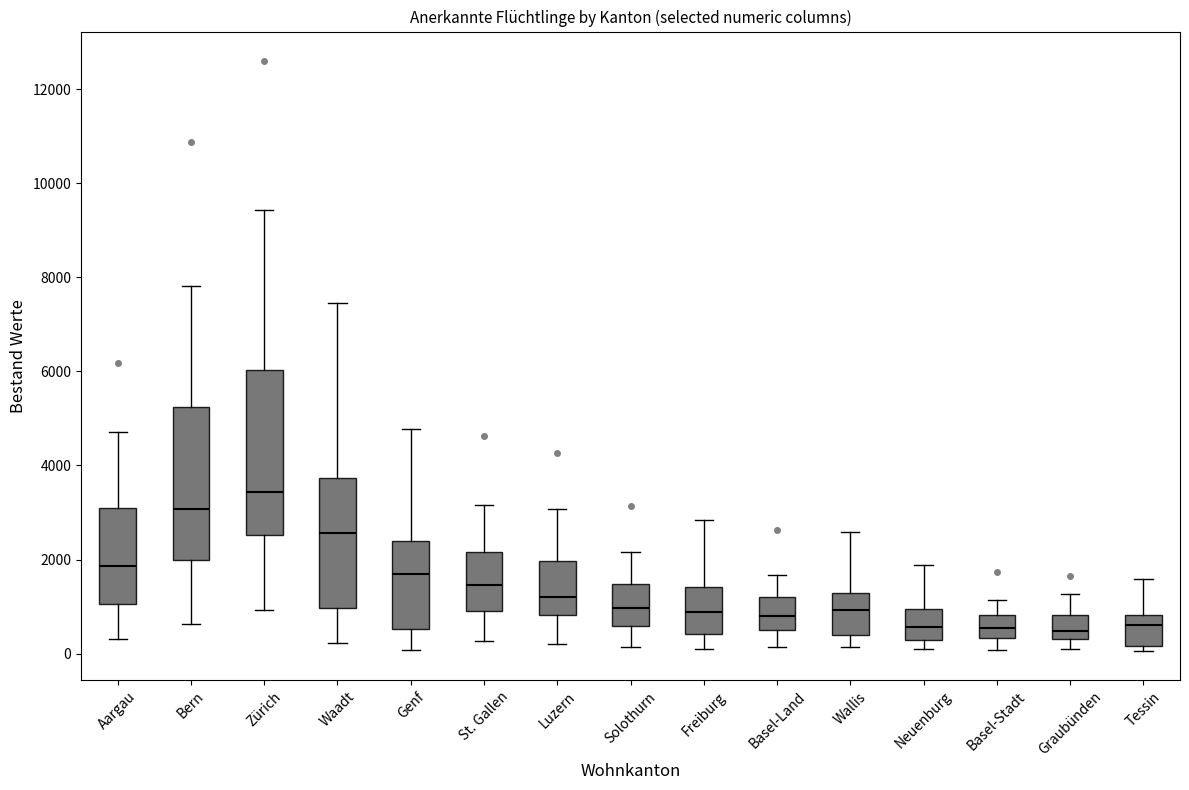

Which box is the tallest, from its lower edge to its upper edge?

Zürich